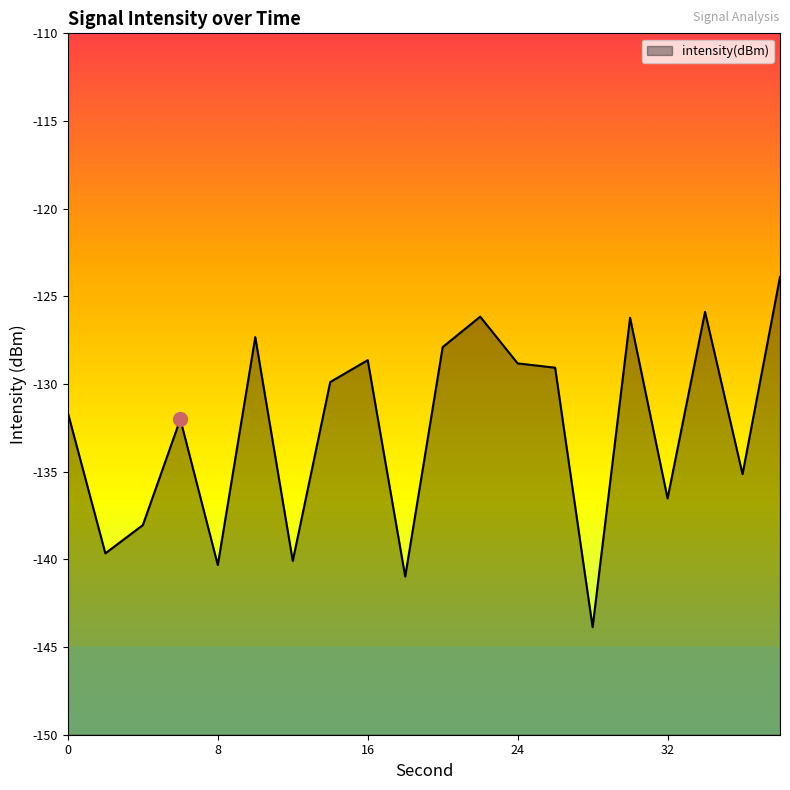

Where does the data first go above -129?

10